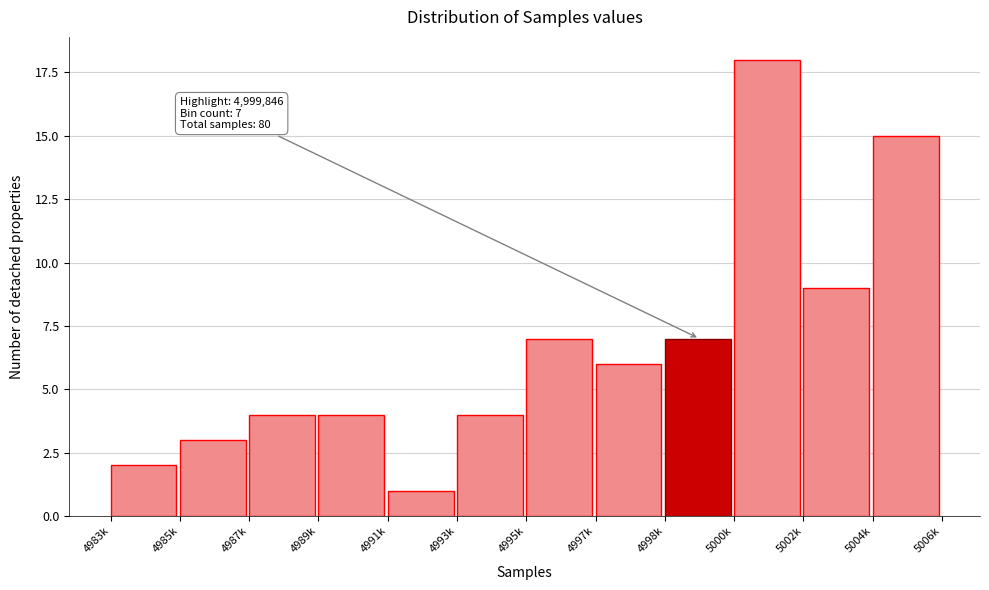

Reading left to right, what are all the values shown in this chart?

4983k=2	4985k=3	4987k=4	4989k=4	4991k=1	4993k=4	4995k=7	4997k=6	4998k=7	5000k=18	5002k=9	5004k=15